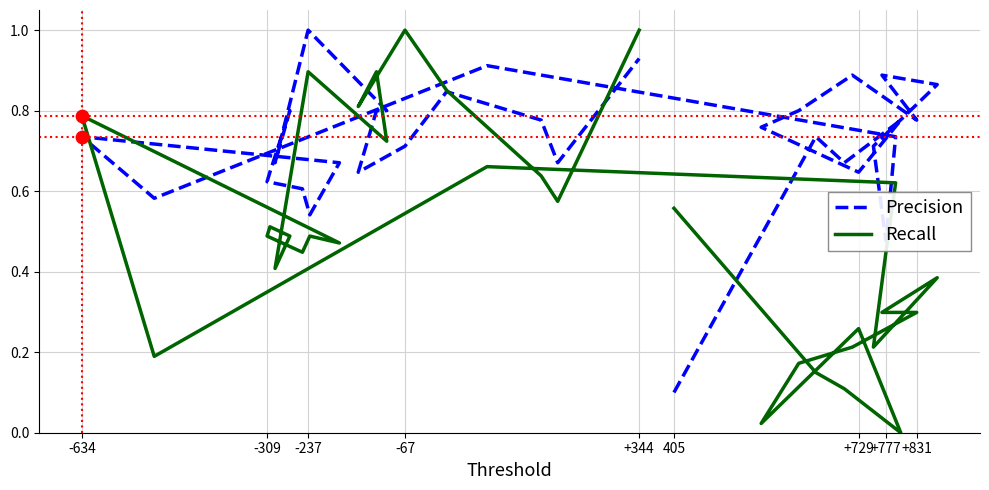

Which series has the largest total across all categories?

Precision